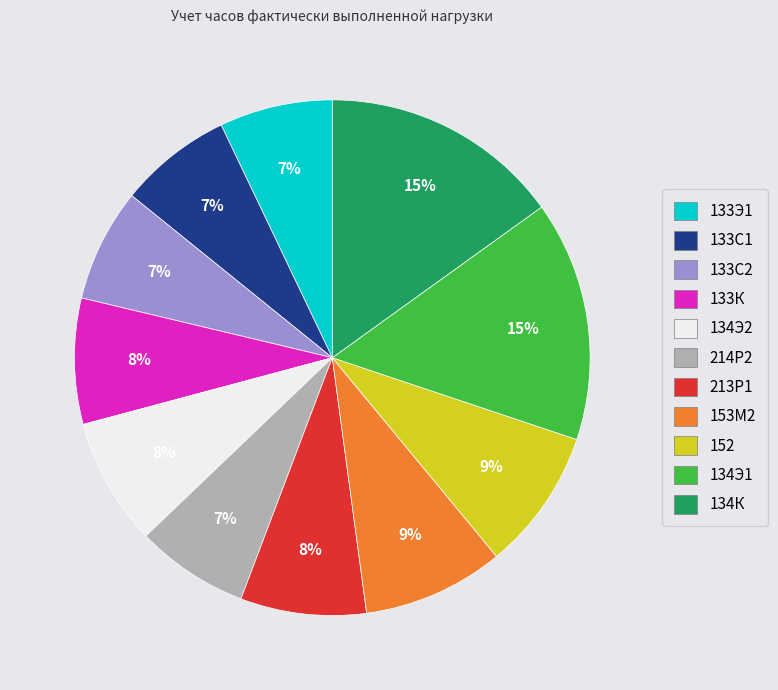

To the nearest percent, what percentage of the pie is 153М2?

9%